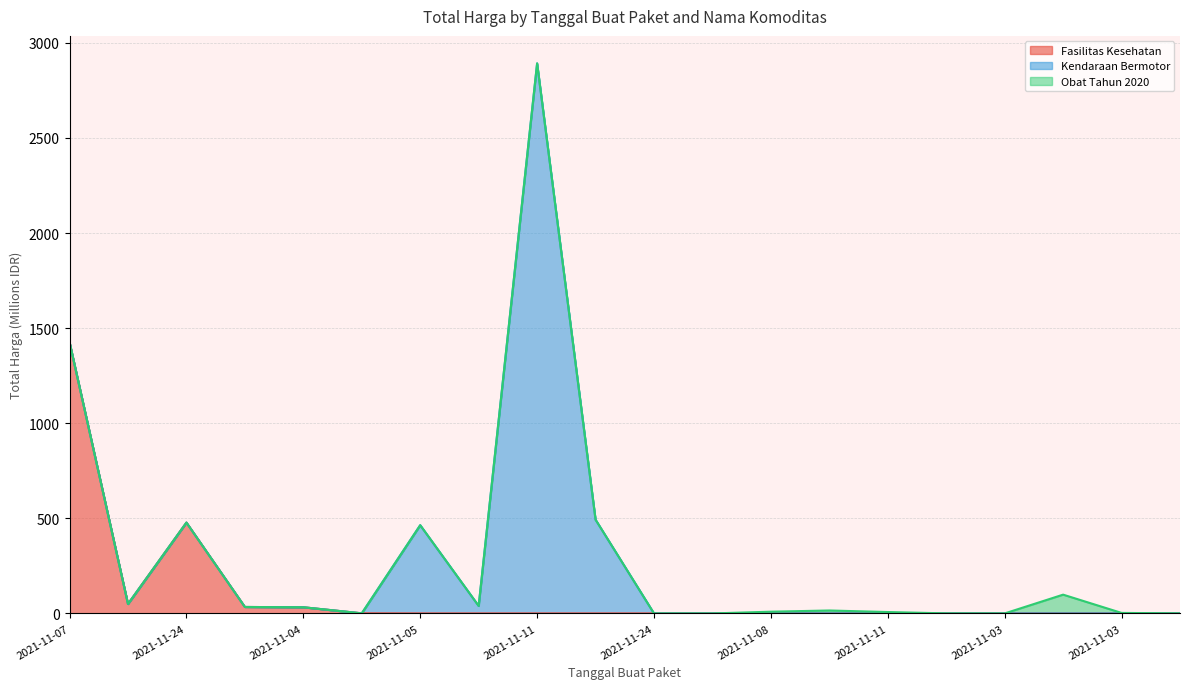

What are all the series names shown in the legend?

Fasilitas Kesehatan, Kendaraan Bermotor, Obat Tahun 2020